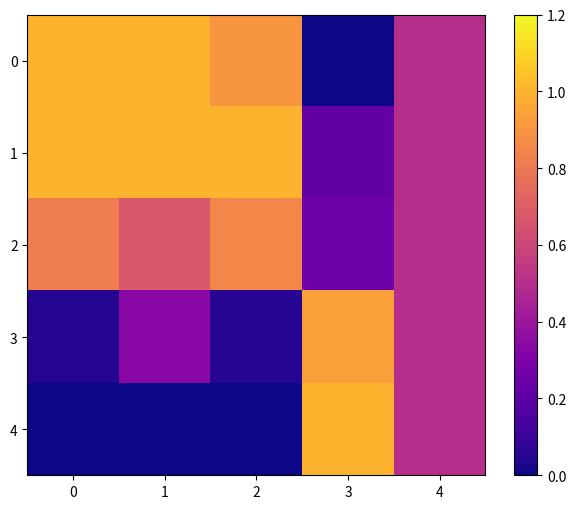

What is the spread (max minus min) of values at 2?

1.0